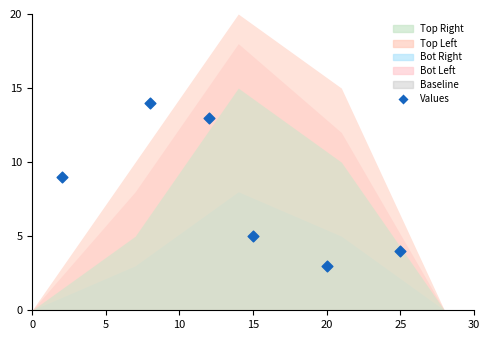

What is the range of X values (max minus min)?

23